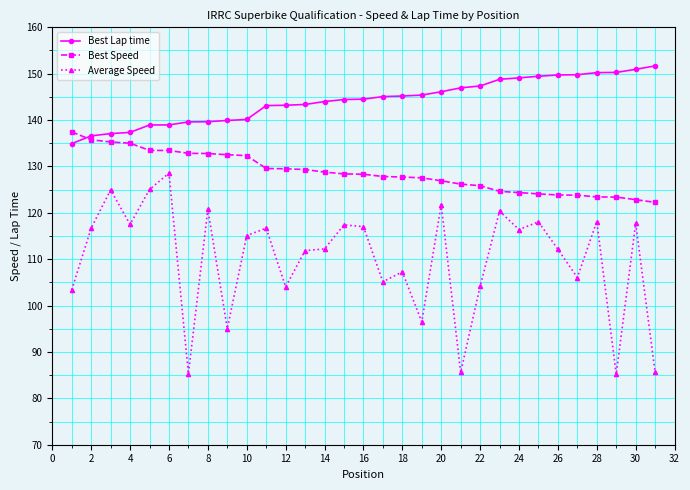

Which series has the widest spread of values?

Average Speed